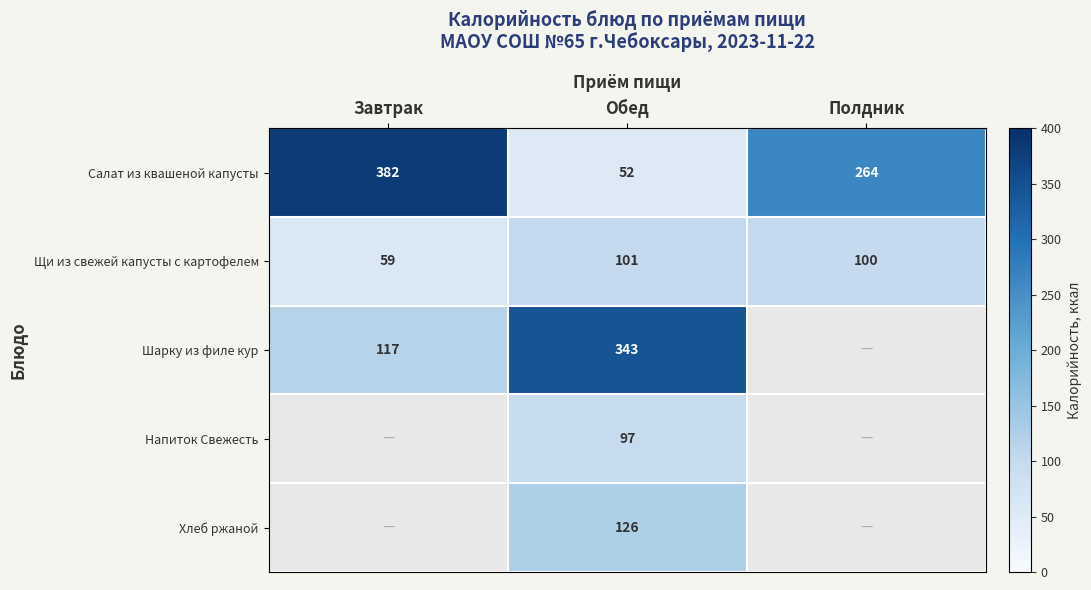

Which category has the highest value in the Щи из свежей капусты с картофелем series?

Обед